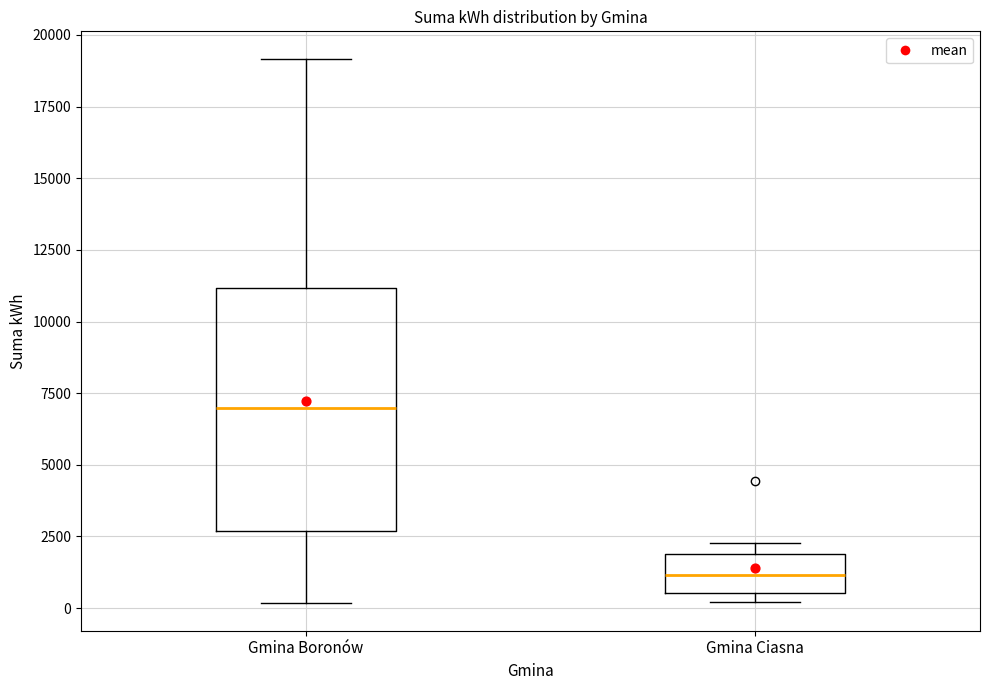

Reading left to right, read every box against the y-axis: the position of its median line, the range the box covers, and the ends of its whiskers. The values are not printed on the chart, so give them approximately, as read against the axis.

Gmina Boronów: median 7000, box 2500 to 11000, whiskers 0 to 19000
Gmina Ciasna: median 1000, box 500 to 2000, whiskers 0 to 2500